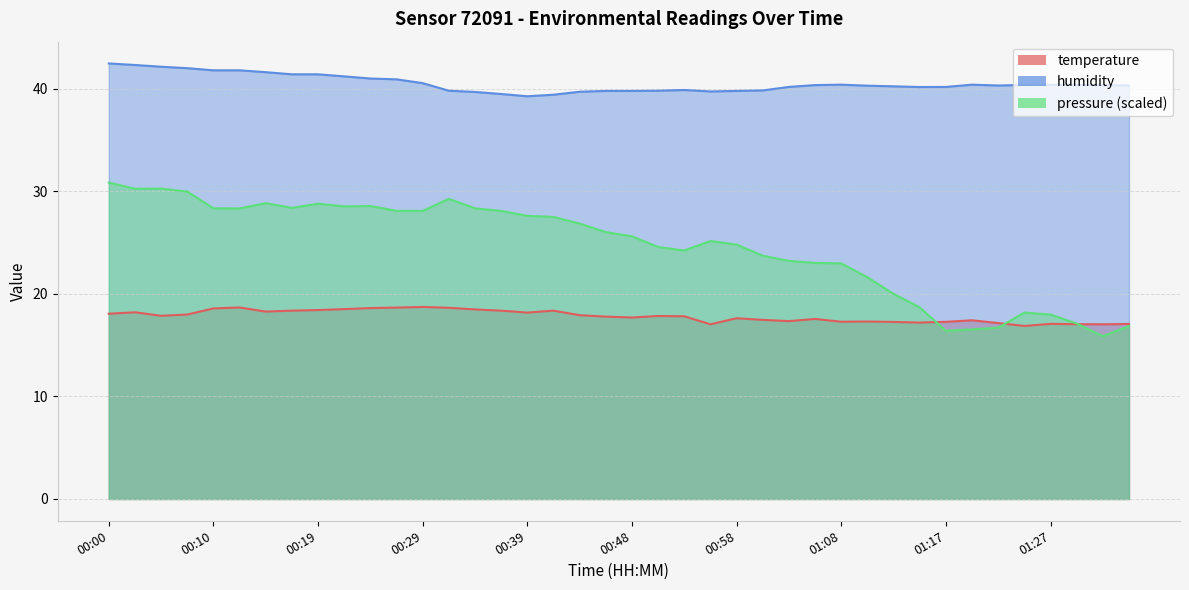

What is the total value across all series at 00:48?

57.5